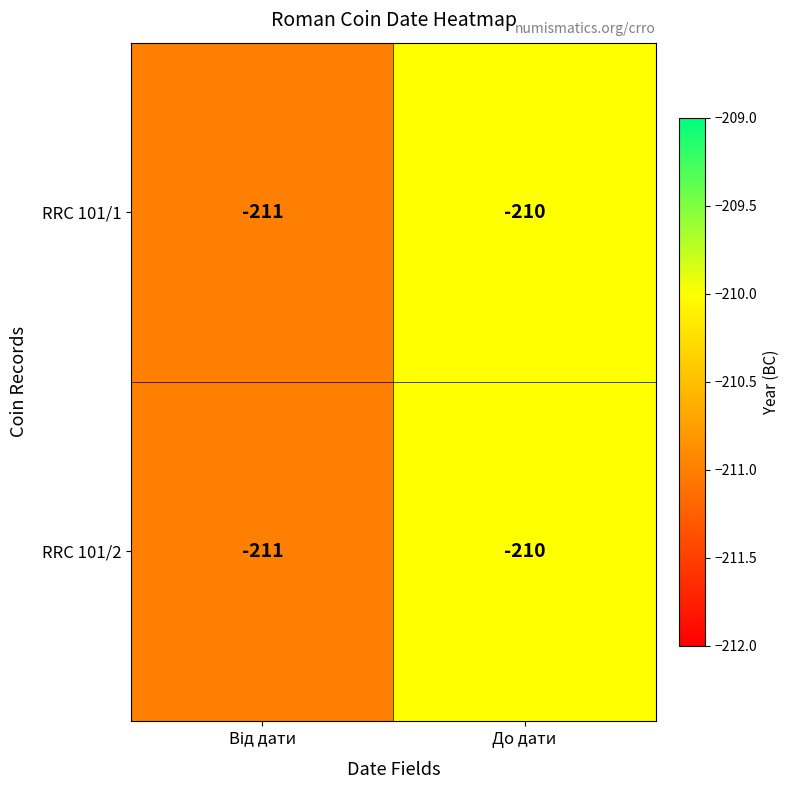

What is the greatest value displayed?

-210